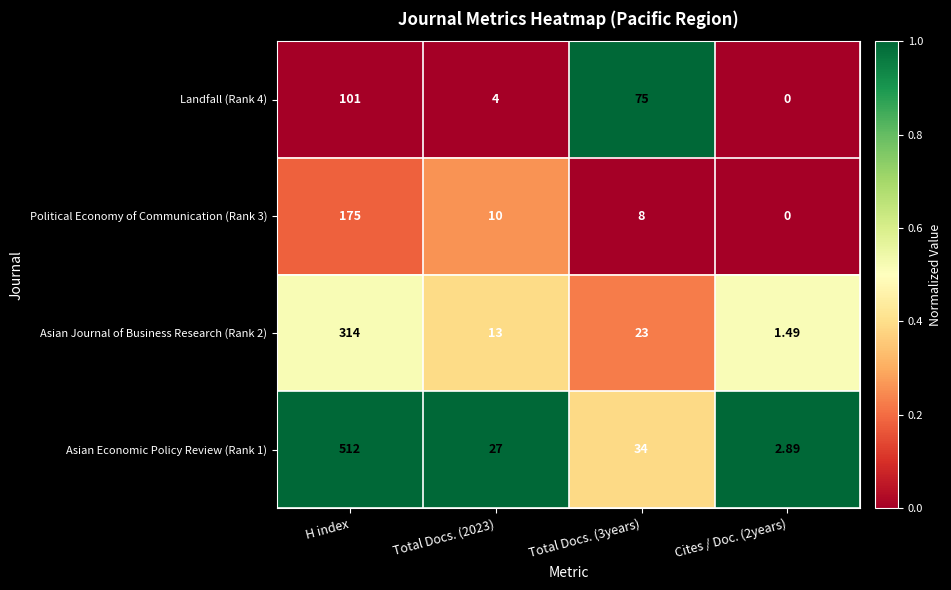

Is the value of Asian Economic Policy Review (Rank 1) at Total Docs. (3years) greater than the value of Asian Journal of Business Research (Rank 2) at Cites / Doc. (2years)?

Yes